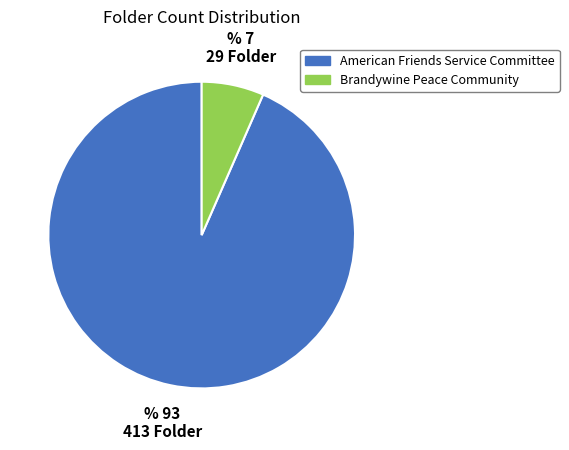

The American Friends Service Committee slice represents 93% of the pie. True or false?

True